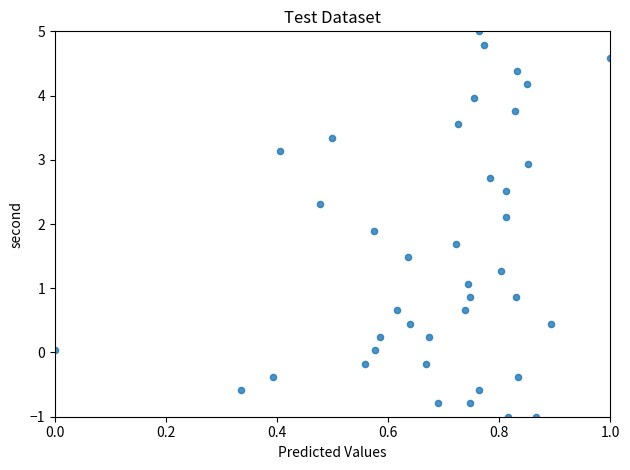

What is the range of Y values (max minus min)?

6.0